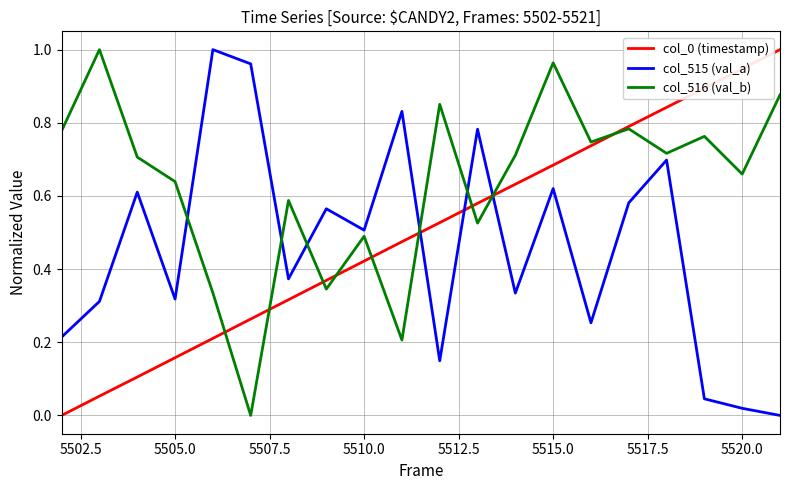

True or false: col_516 (val_b) and col_515 (val_a) intersect in this chart.

True